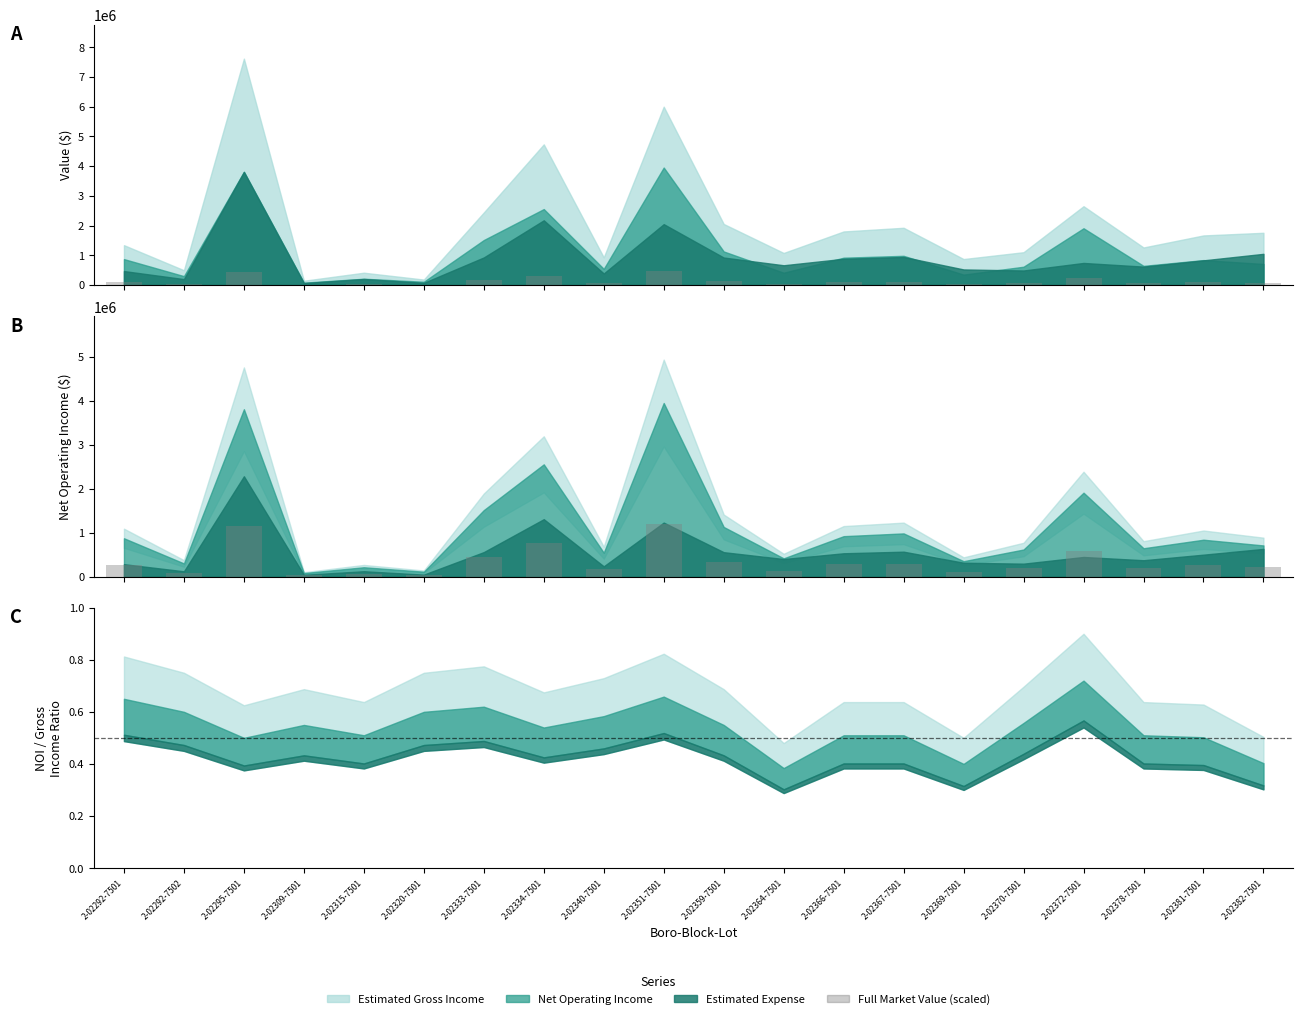

How many groups of bars are there?

20